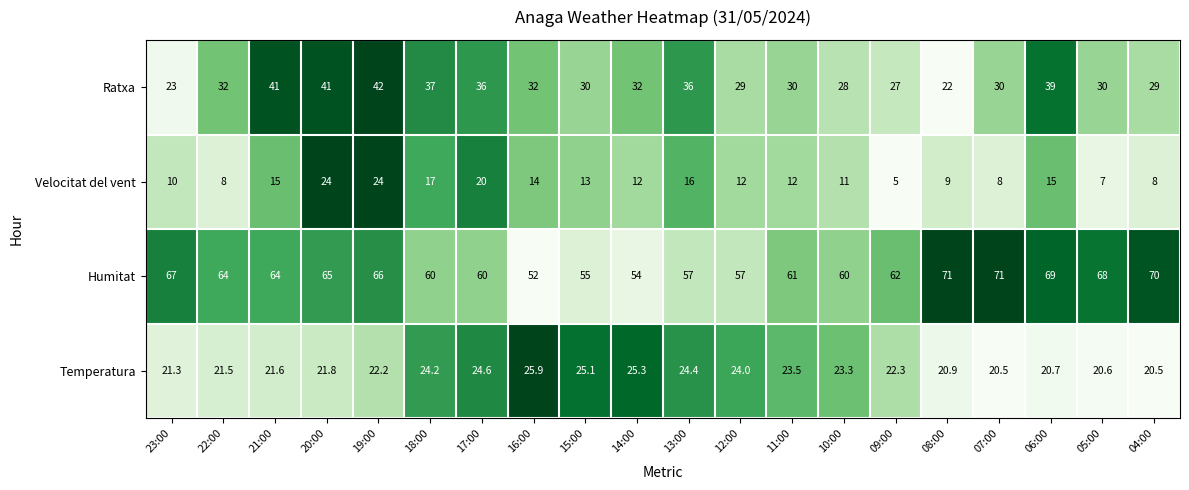

What is the lowest value of the Velocitat del vent series?

5.0